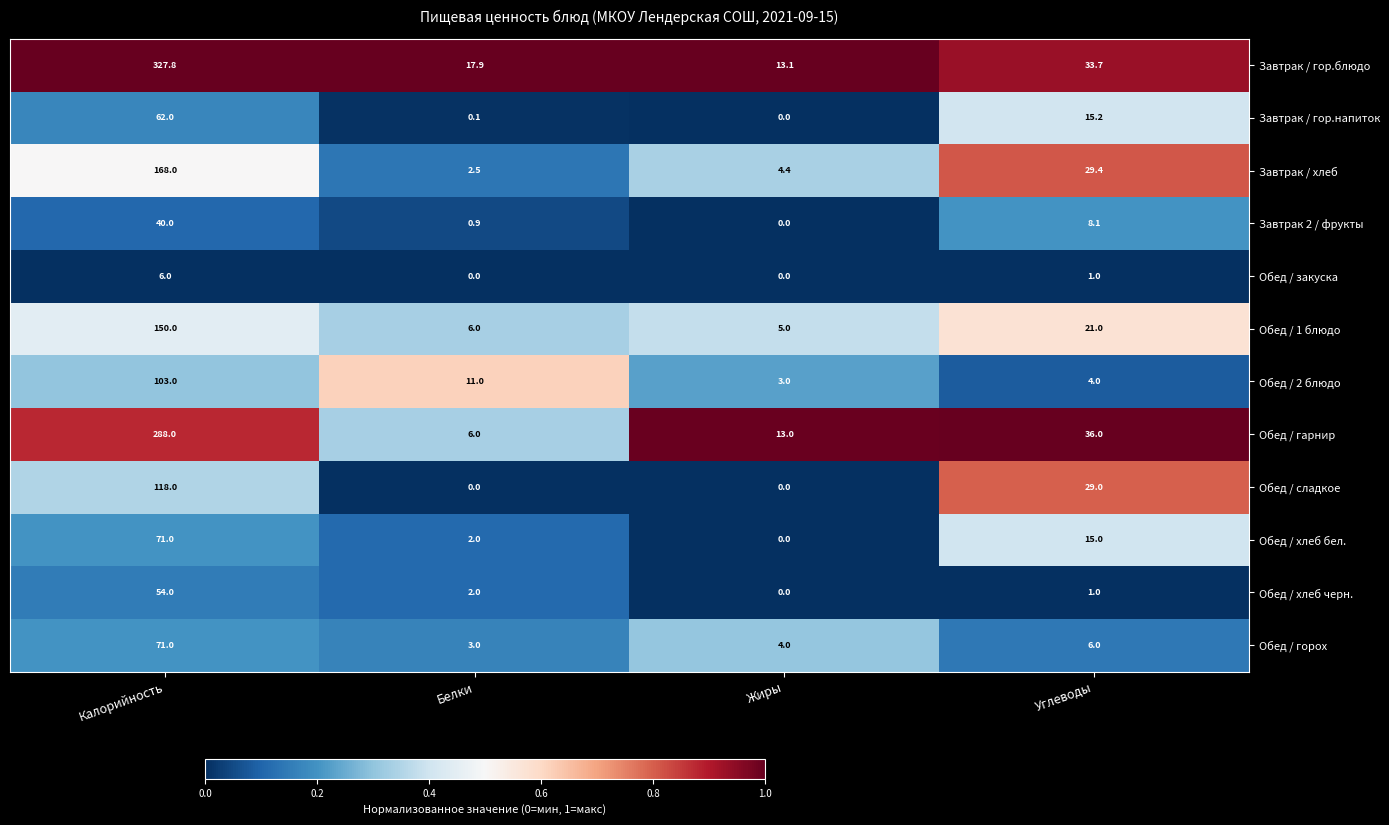

How many categories are shown in the chart?

4